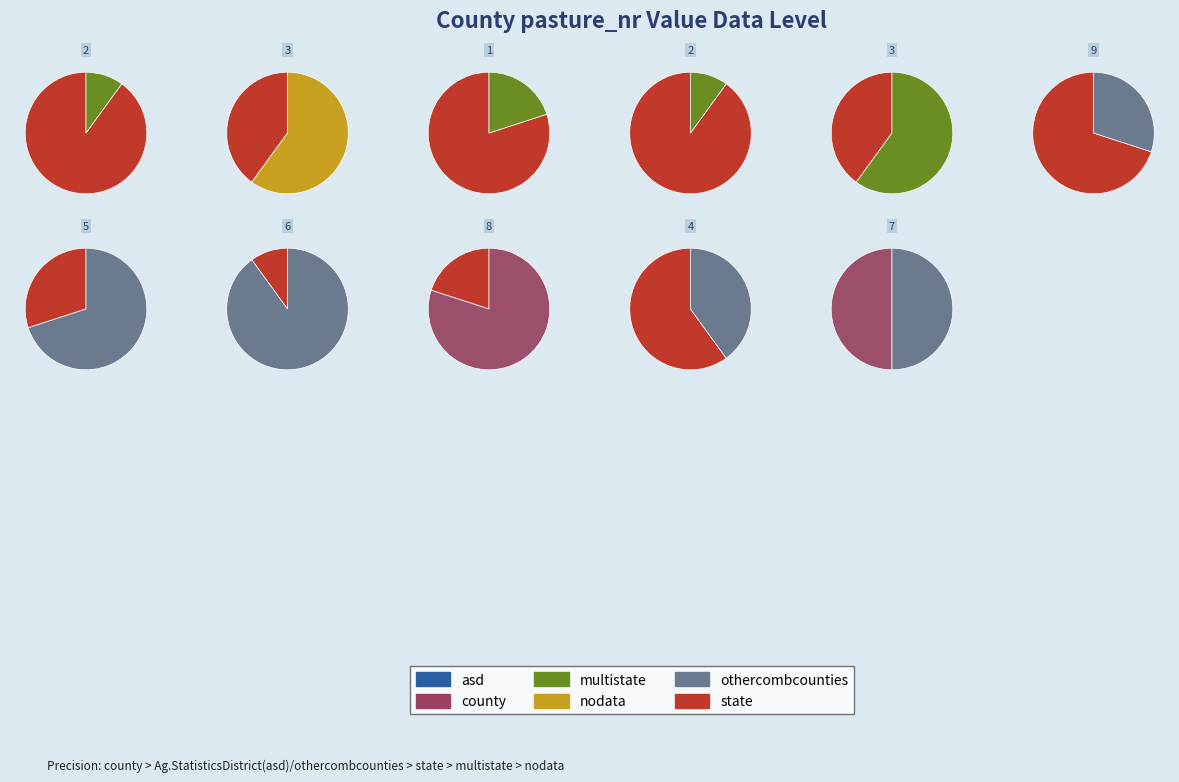

True or false: 4 accounts for 13% of the total.

True